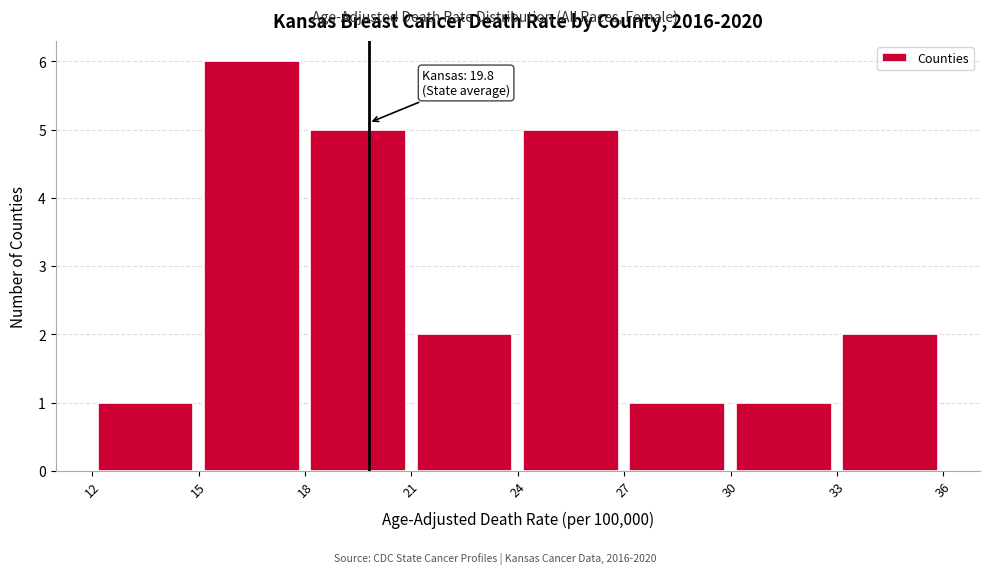

Which range on the x-axis has the tallest bar?

15 to 18